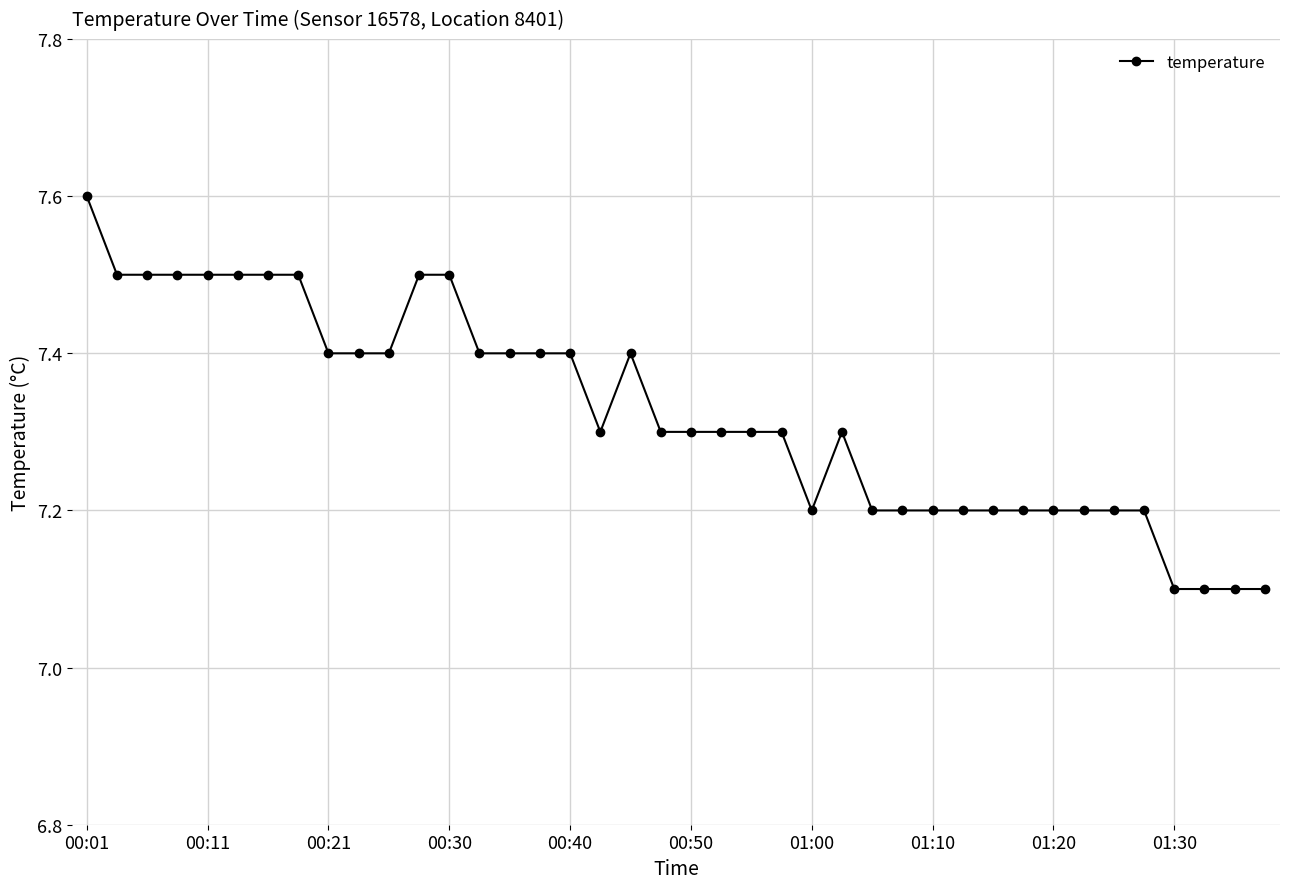

How many data points does each series have?

40